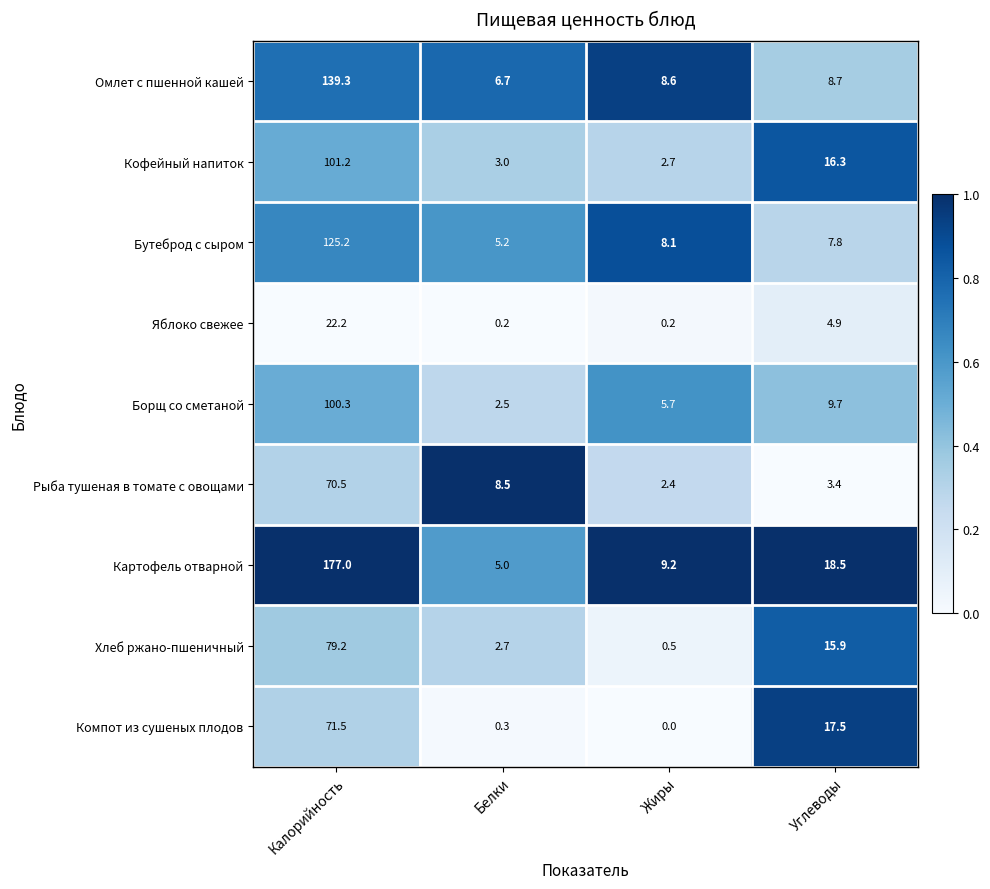

What is the difference between the highest and lowest values at Жиры?

9.2